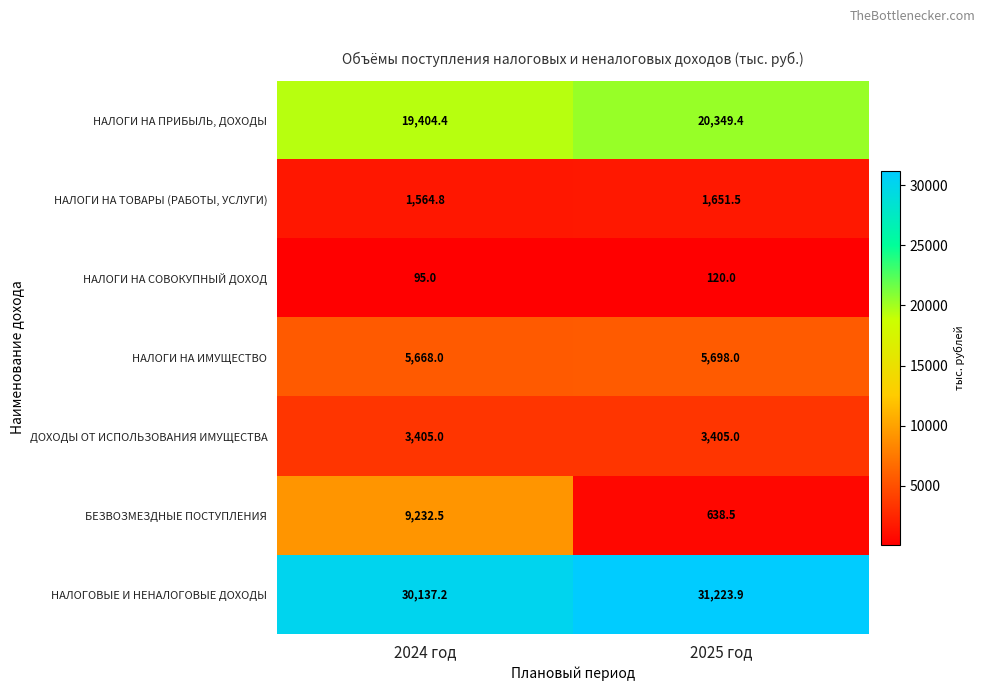

Where does the НАЛОГИ НА ТОВАРЫ (РАБОТЫ, УСЛУГИ) series first go above 1651?

2025 год